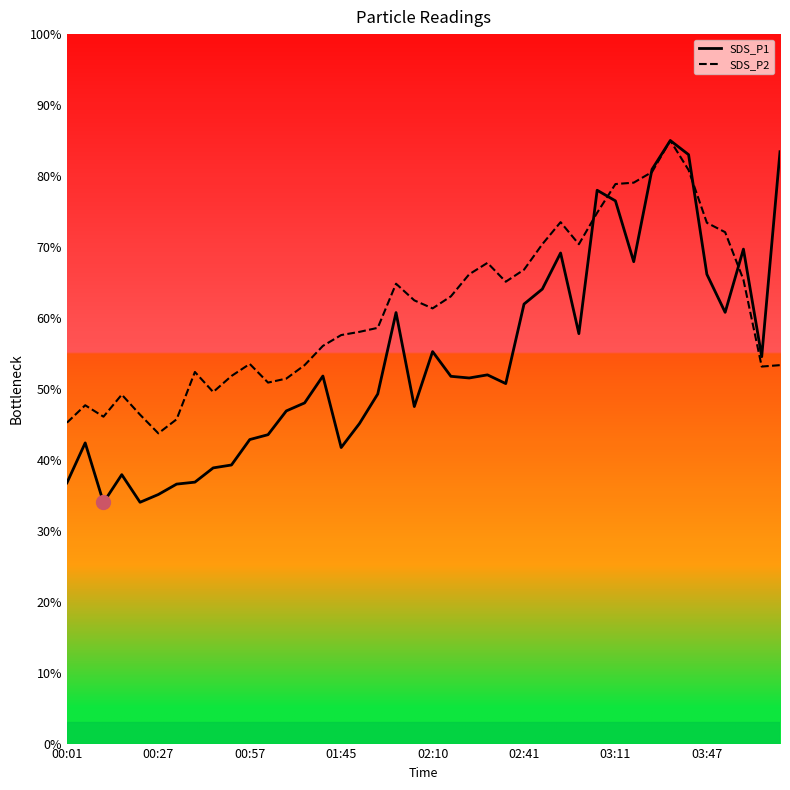

What are all the series names shown in the legend?

SDS_P1, SDS_P2